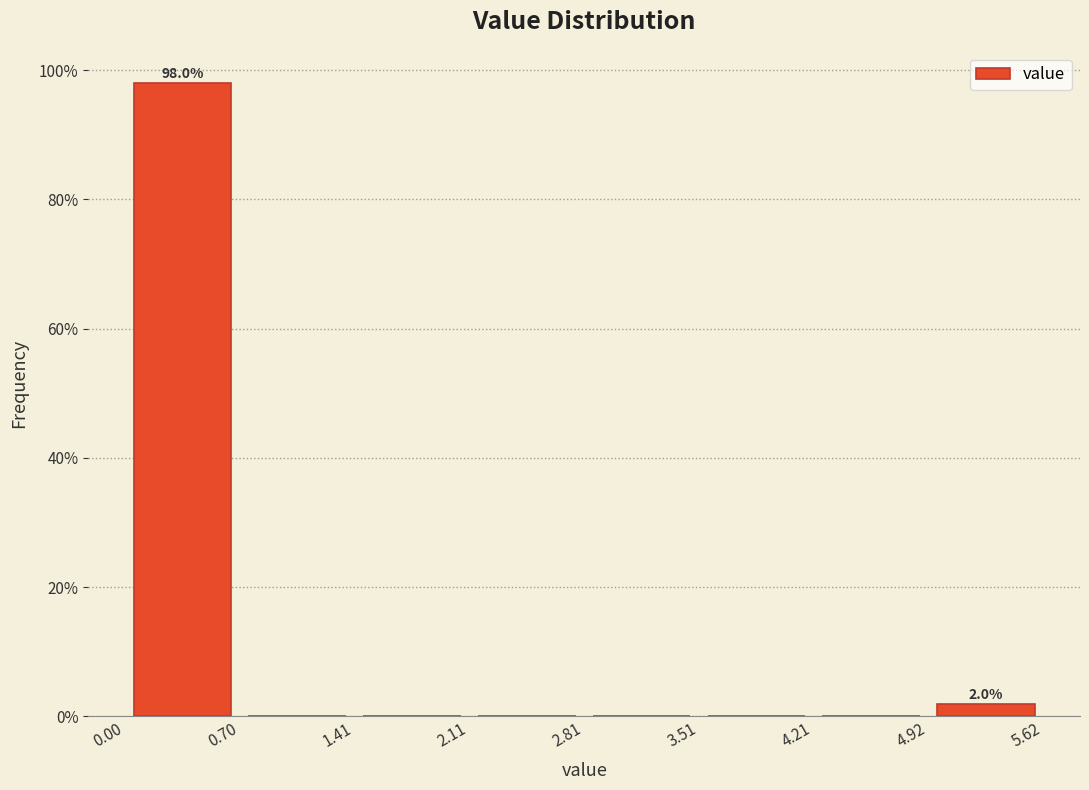

Which range on the x-axis has the tallest bar?

0.00 to 0.70